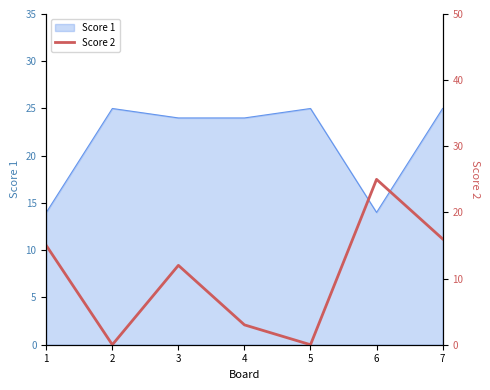

The Score 1 series shows 20 at 6. True or false?

False